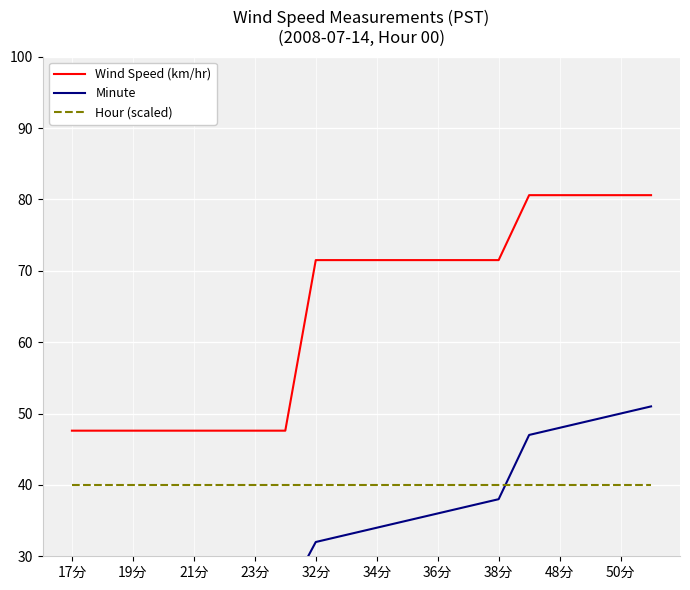

True or false: Minute and Wind Speed (km/hr) intersect in this chart.

False